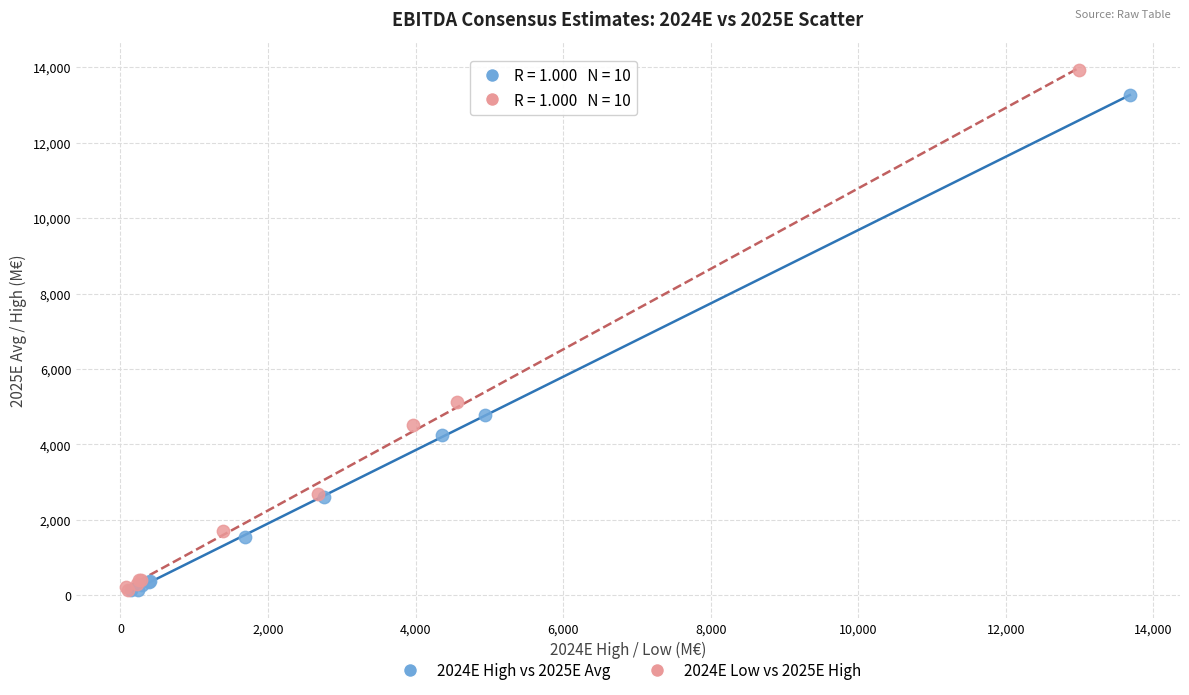

Which series reaches the maximum Y coordinate?

2024E Low vs 2025E High